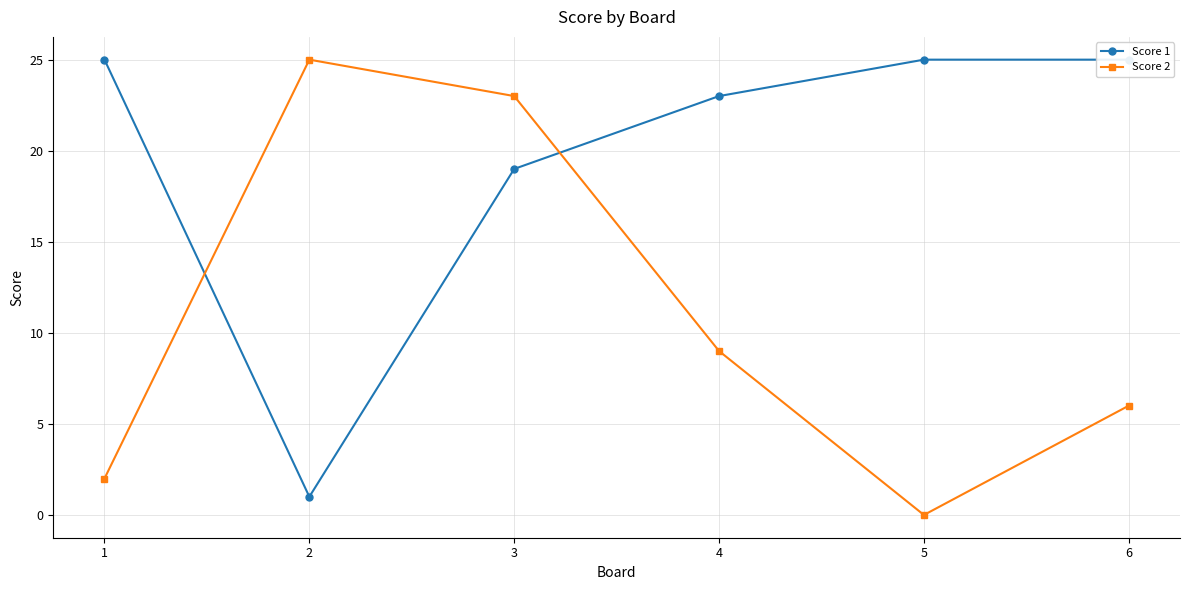

Which has a higher value, 3 or 4?

4